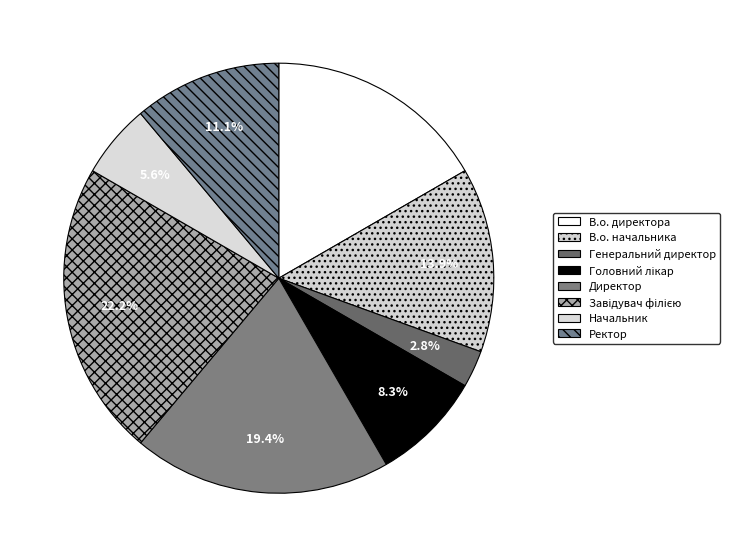

What percentage is the Ректор slice, to the nearest percent?

11%